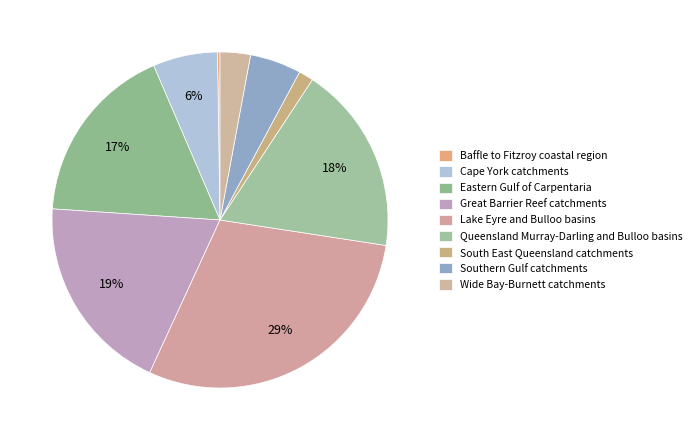

Is there a majority slice in this chart?

No